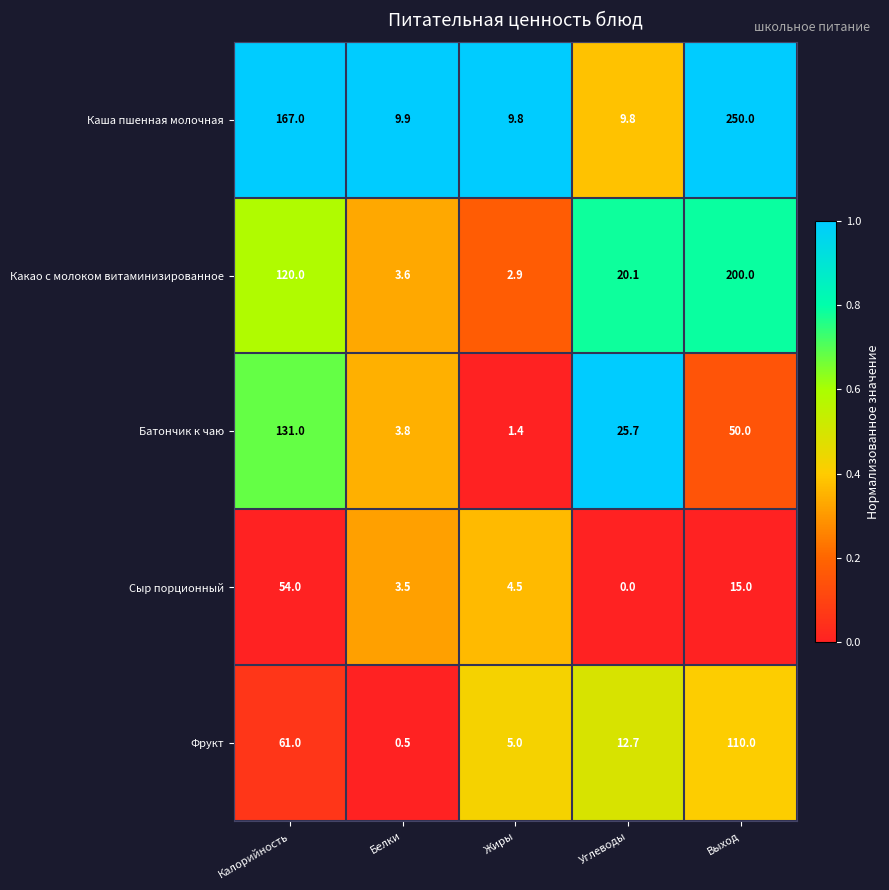

How many series are shown in this chart?

5